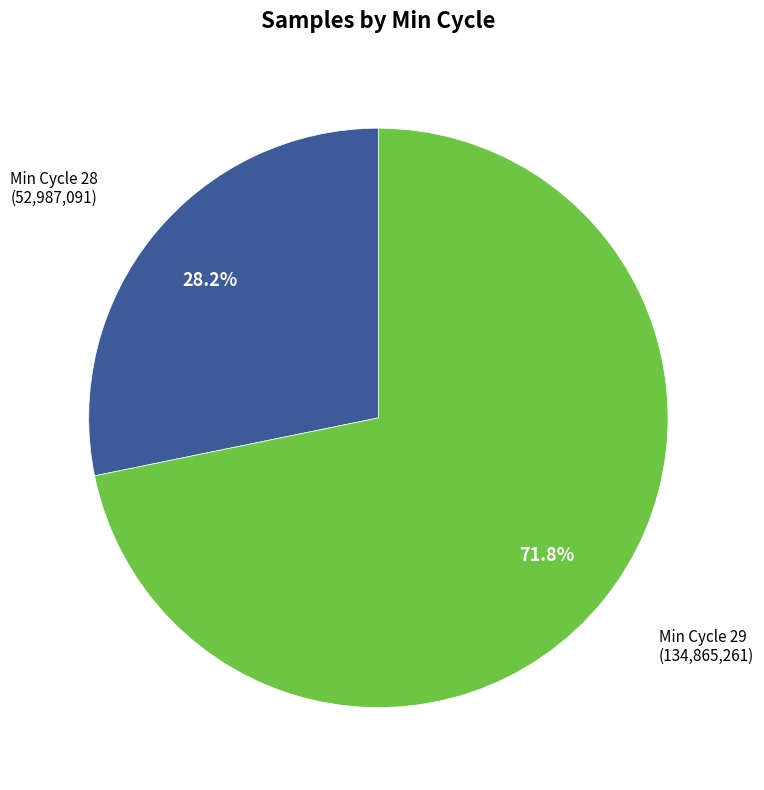

How many slices are in this pie chart?

2